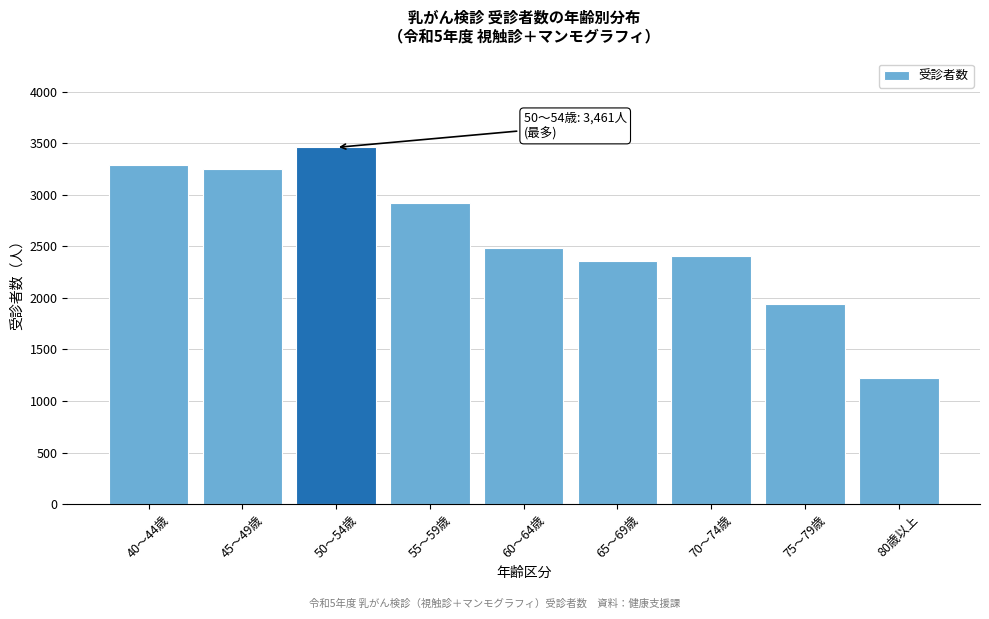

Reading left to right, extract all data points from this chart.

40～44歳=3289	45～49歳=3253	50～54歳=3461	55～59歳=2922	60～64歳=2481	65～69歳=2357	70～74歳=2412	75～79歳=1939	80歳以上=1223